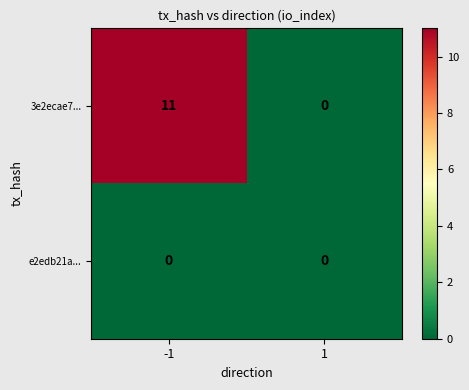

Reading left to right, what are all the values shown in this chart?

3e2ecae7...: -1=11	1=0
e2edb21a...: -1=0	1=0